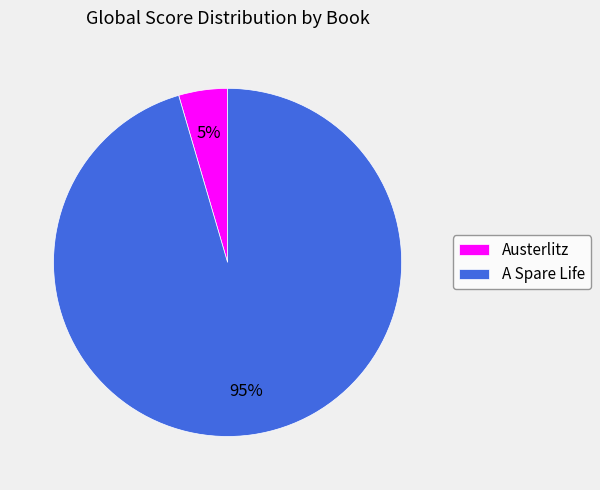

Which category has the smallest portion of the pie?

Austerlitz